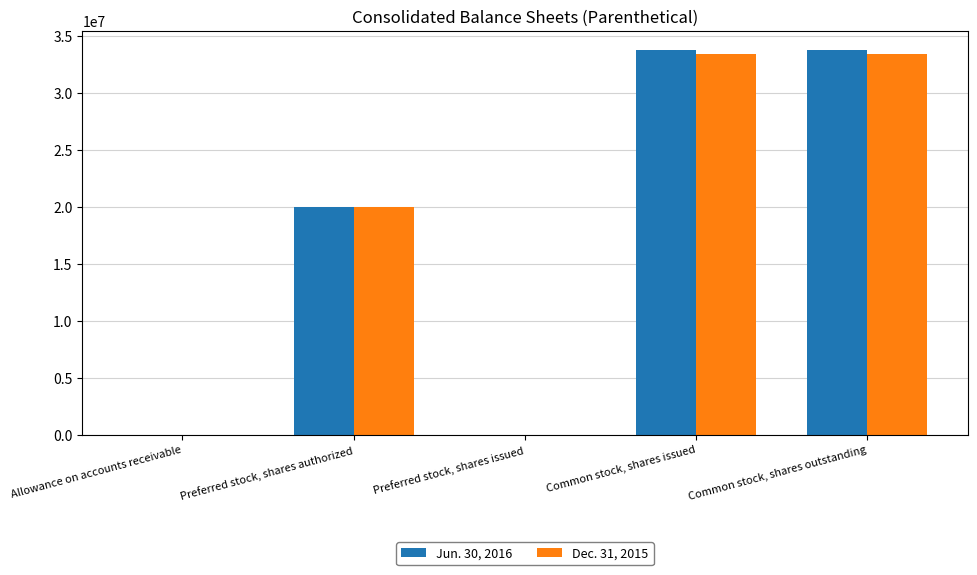

Are the bars horizontal?

No